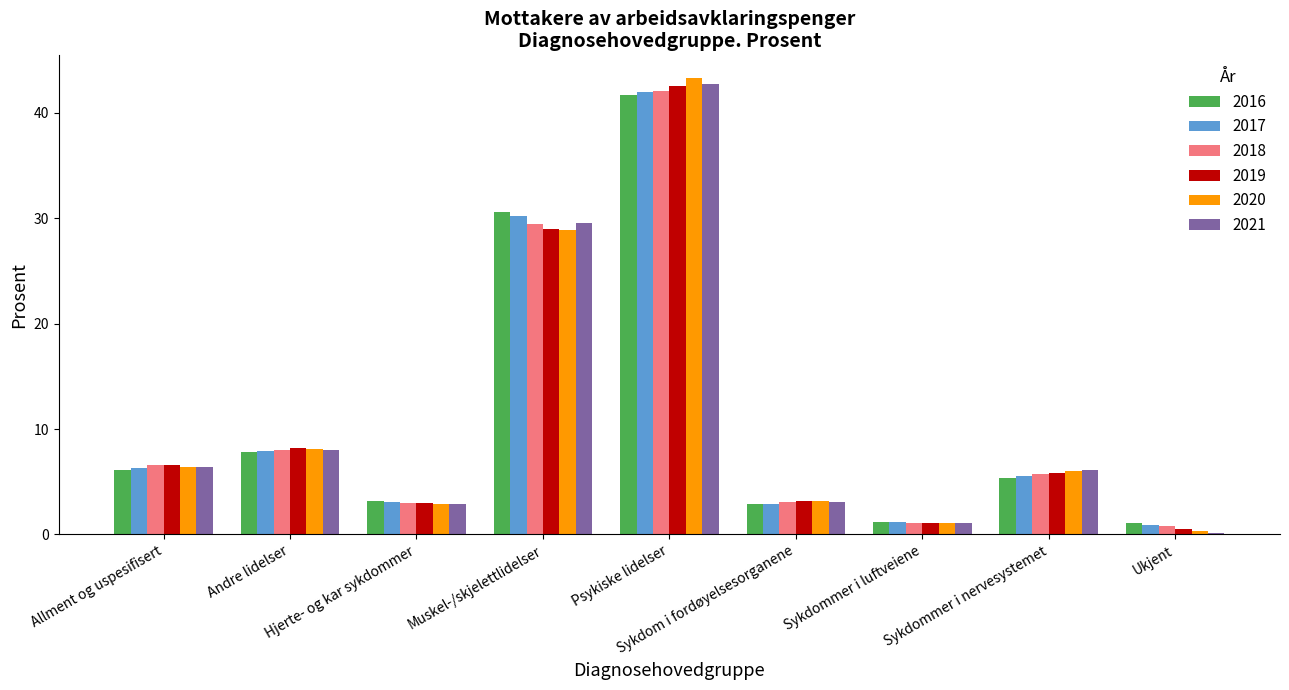

What is the sum of all 2020 values?

100.2